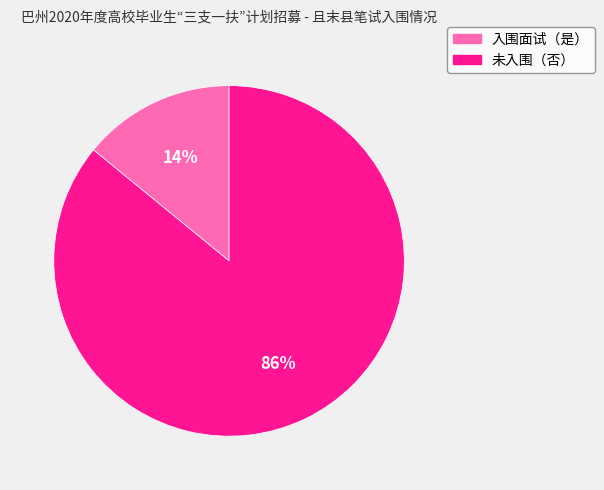

To the nearest percent, what is the average slice percentage?

50%